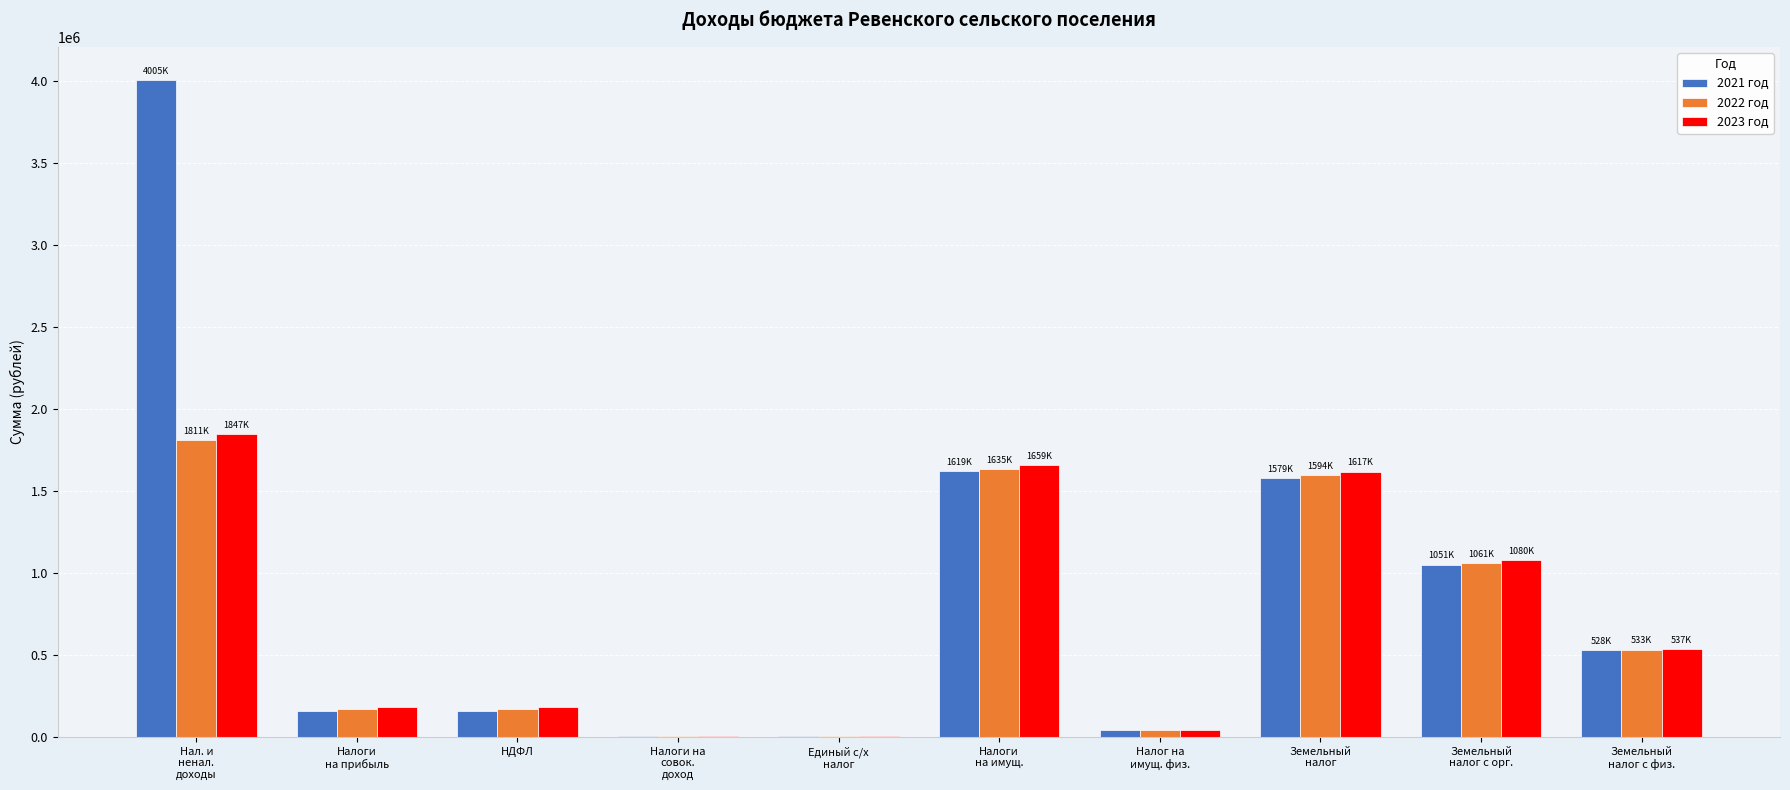

Reading right to left, list all the values displayed in this chart.

2021 год: 528000	1051000	1579000	40000	1619000	4400	4400	159000	159000	4005100
2022 год: 533000	1061000	1594000	41000	1635000	4600	4600	171000	171000	1810600
2023 год: 537000	1080000	1617000	42000	1659000	4800	4800	183000	183000	1846800